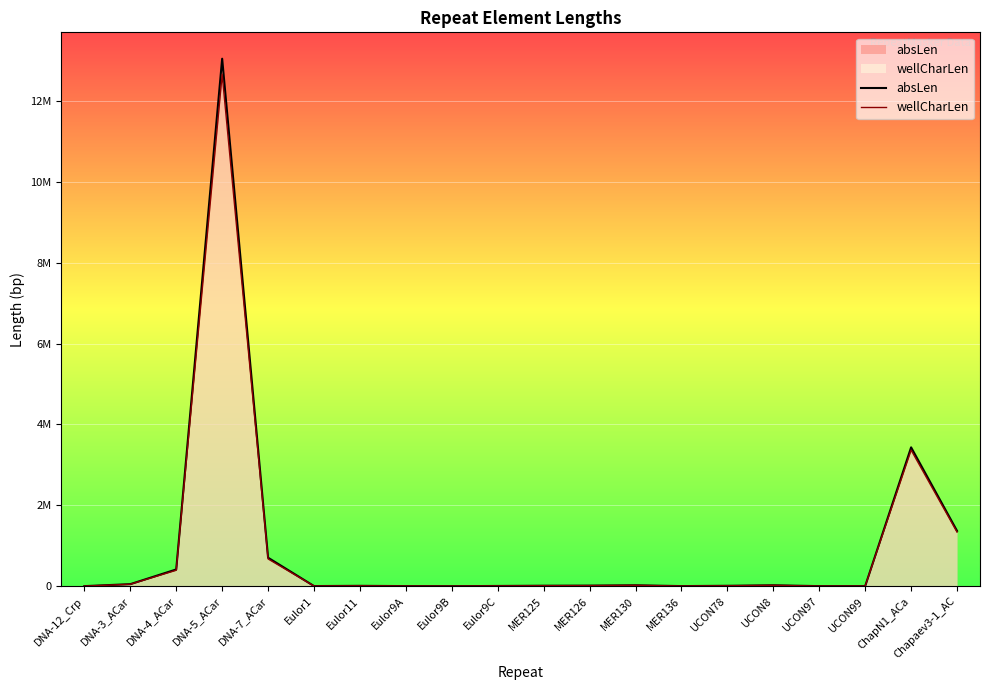

True or false: absLen and wellCharLen cross at least once.

False